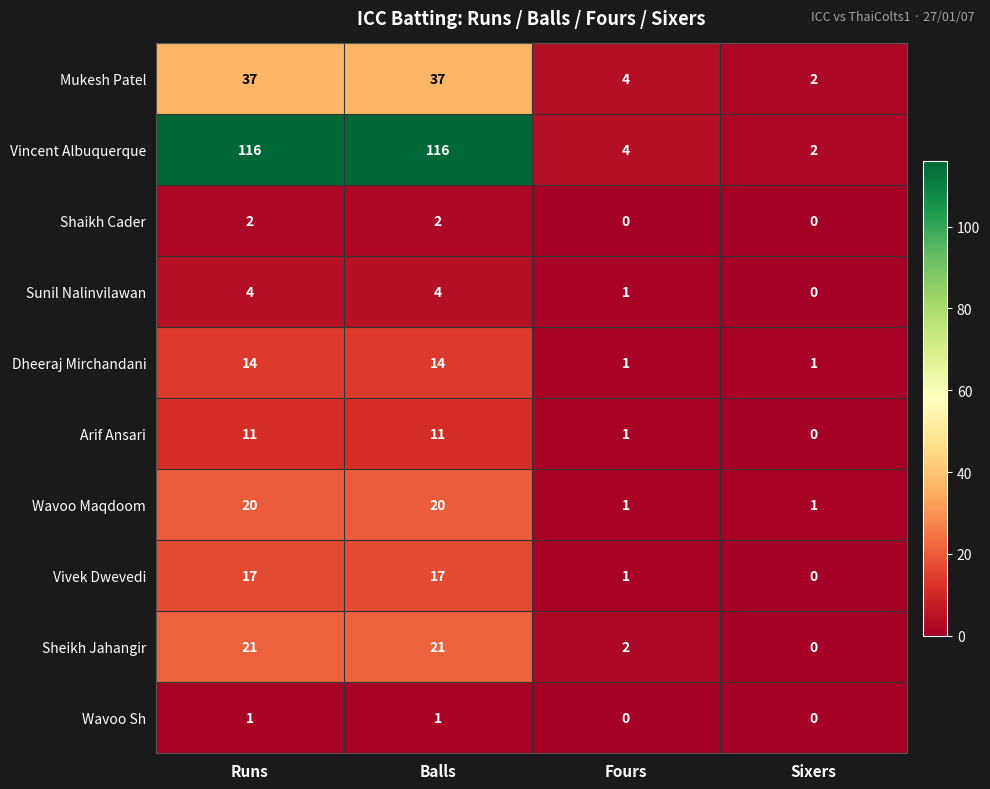

Which series has the largest total across all categories?

Vincent Albuquerque